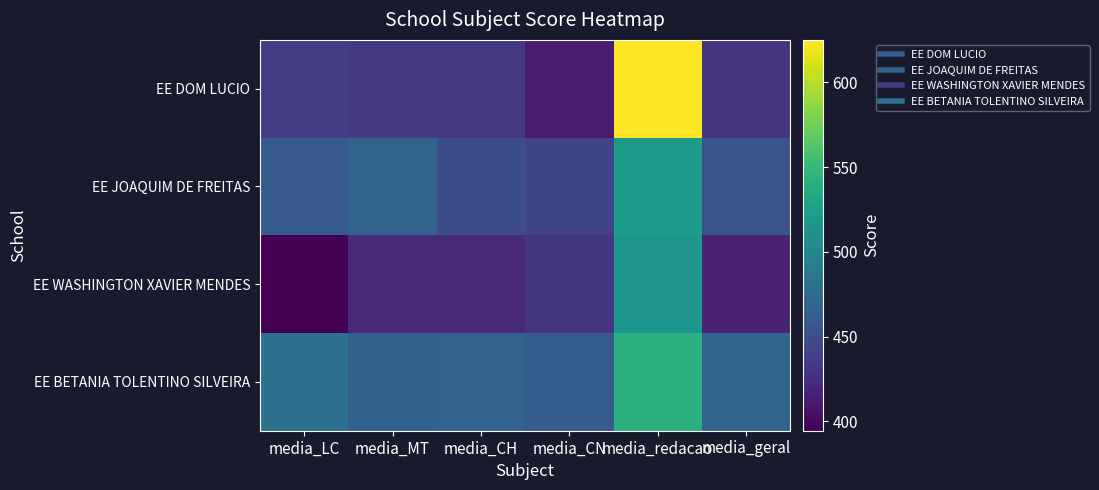

Rank the series at media_geral from lowest to highest value.

EE WASHINGTON XAVIER MENDES, EE DOM LUCIO, EE JOAQUIM DE FREITAS, EE BETANIA TOLENTINO SILVEIRA